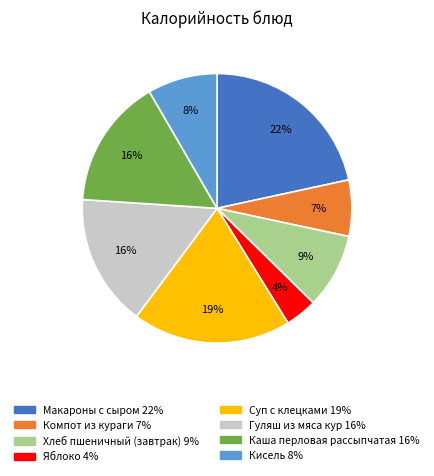

The Яблоко slice represents 4% of the pie. True or false?

True